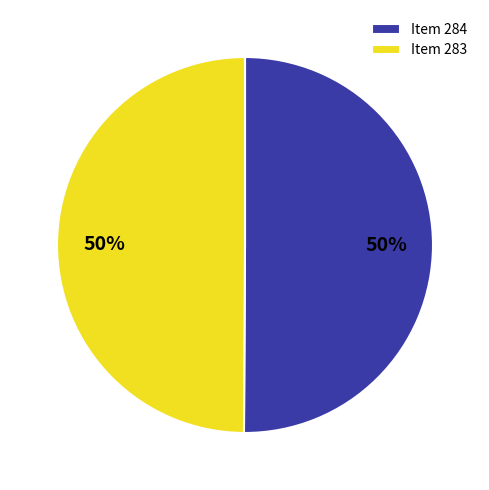

Combined, do Item 284 and Item 283 account for over 50%?

Yes